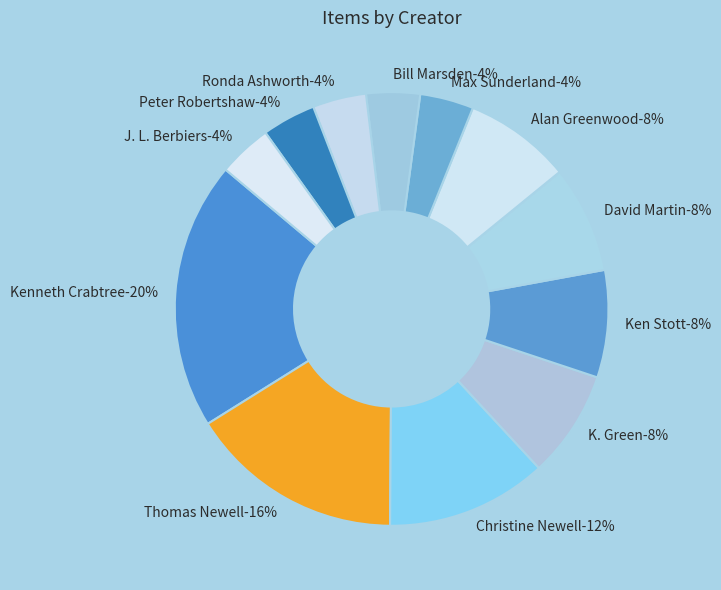

The Ronda Ashworth slice represents 4% of the pie. True or false?

True